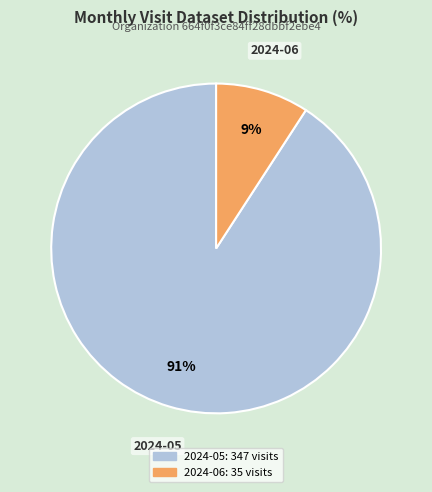

Is there any slice that represents more than half of the pie?

Yes